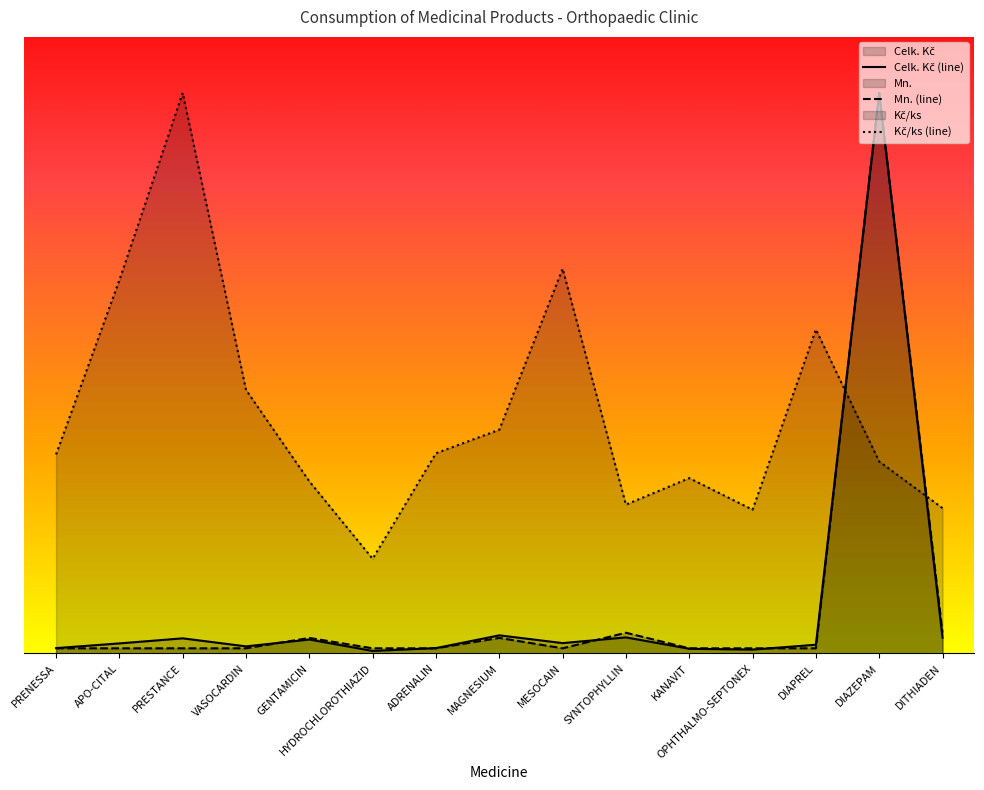

List the labels in order of Kč/ks value, largest first.

PRESTANCE, MESOCAIN, APO-CITAL, DIAPREL, VASOCARDIN, MAGNESIUM, ADRENALIN, PRENESSA, DIAZEPAM, KANAVIT, GENTAMICIN, SYNTOPHYLLIN, DITHIADEN, OPHTHALMO-SEPTONEX, HYDROCHLOROTHIAZID